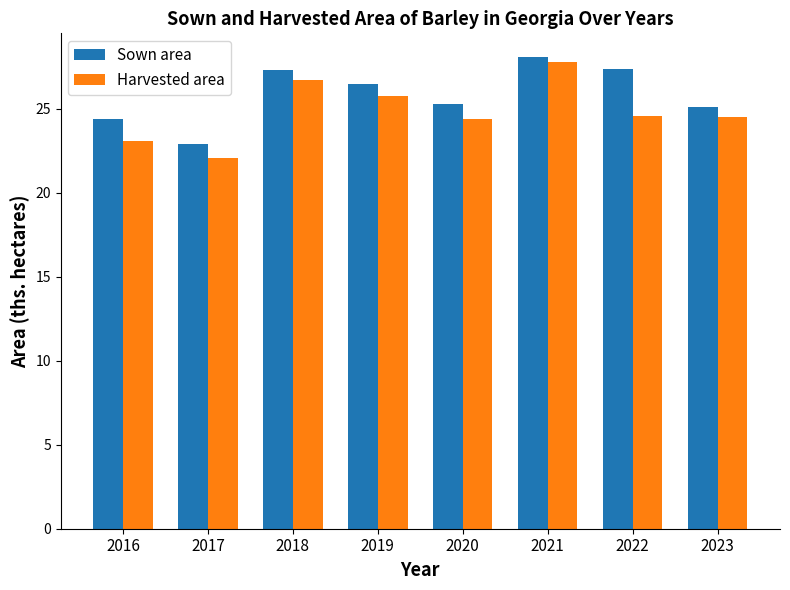

Which category has the highest value in the Sown area series?

2021